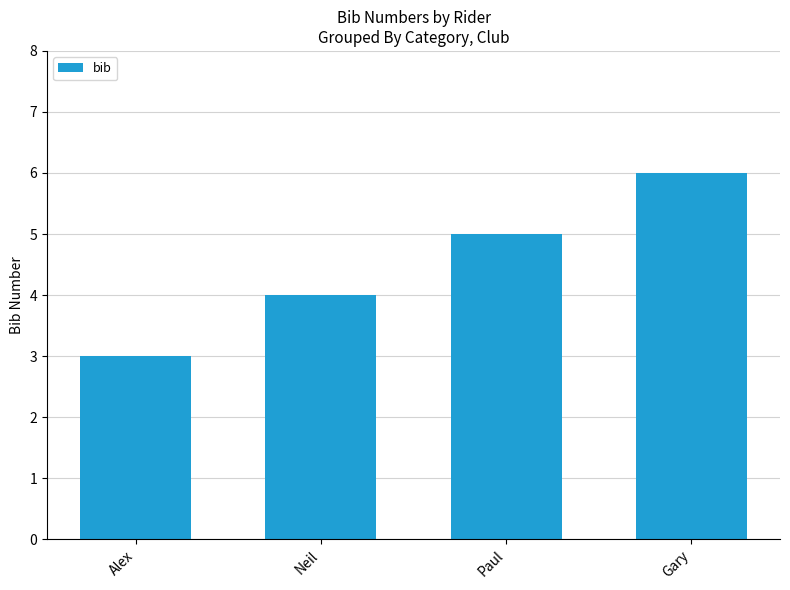

At which category does the chart reach its minimum across all series?

Alex